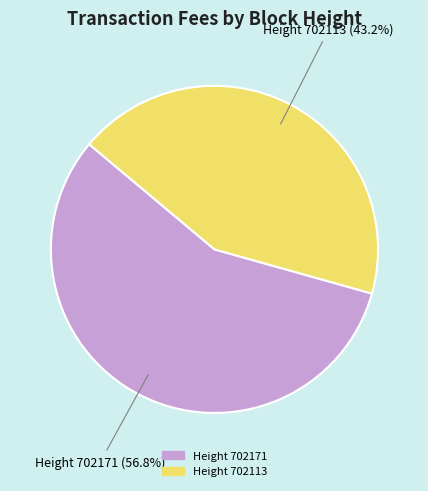

Is there any slice that represents more than half of the pie?

Yes